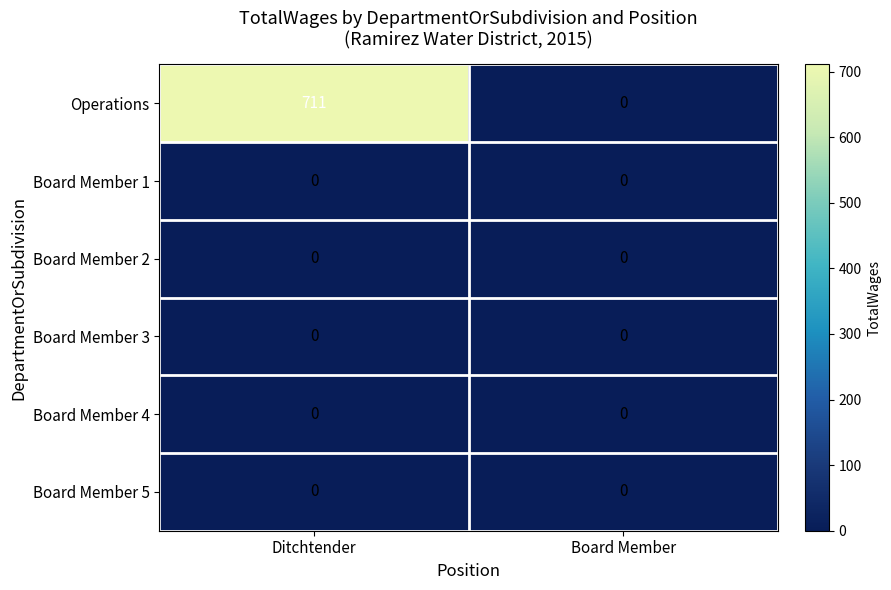

How many values in Operations are above zero?

1